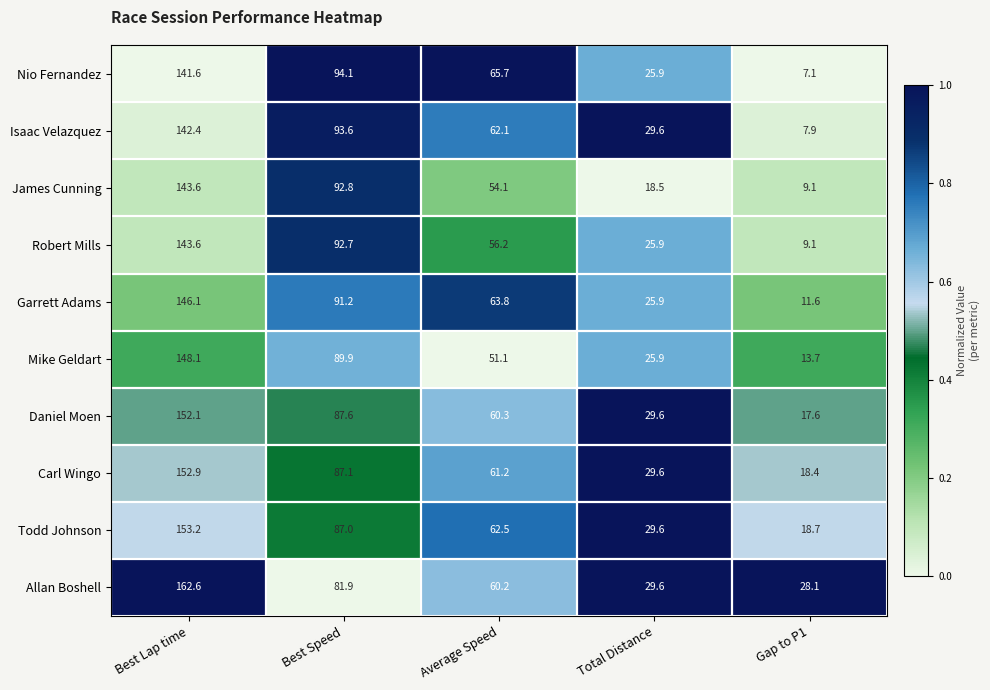

True or false: Mike Geldart has a value of 8.5 at Gap to P1.

False